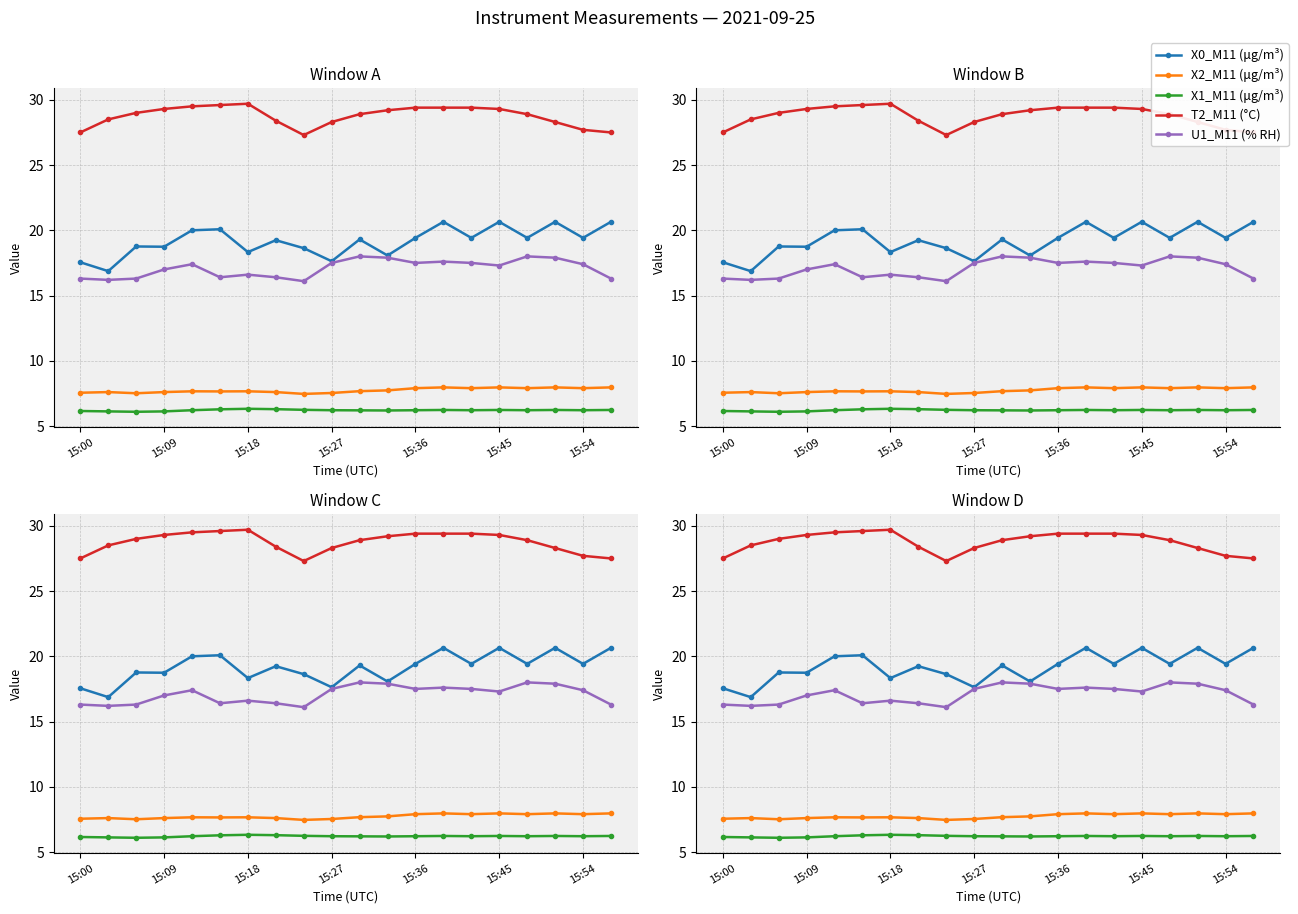

Reading left to right, list all the values displayed in this chart.

X0_M11 (μg/m³): 17.6	16.9	18.8	18.7	20.0	20.1	18.3	19.2	18.6	17.6	19.3	18.1	19.4	20.6	19.4	20.6	19.4	20.6	19.4	20.6
X2_M11 (μg/m³): 7.5	7.6	7.5	7.6	7.7	7.7	7.7	7.6	7.5	7.5	7.7	7.7	7.9	8.0	7.9	8.0	7.9	8.0	7.9	8.0
X1_M11 (μg/m³): 6.2	6.1	6.1	6.1	6.2	6.3	6.3	6.3	6.2	6.2	6.2	6.2	6.2	6.2	6.2	6.2	6.2	6.2	6.2	6.2
T2_M11 (°C): 27.5	28.5	29.0	29.3	29.5	29.6	29.7	28.4	27.3	28.3	28.9	29.2	29.4	29.4	29.4	29.3	28.9	28.3	27.7	27.5
U1_M11 (% RH): 16.3	16.2	16.3	17.0	17.4	16.4	16.6	16.4	16.1	17.5	18.0	17.9	17.5	17.6	17.5	17.3	18.0	17.9	17.4	16.3